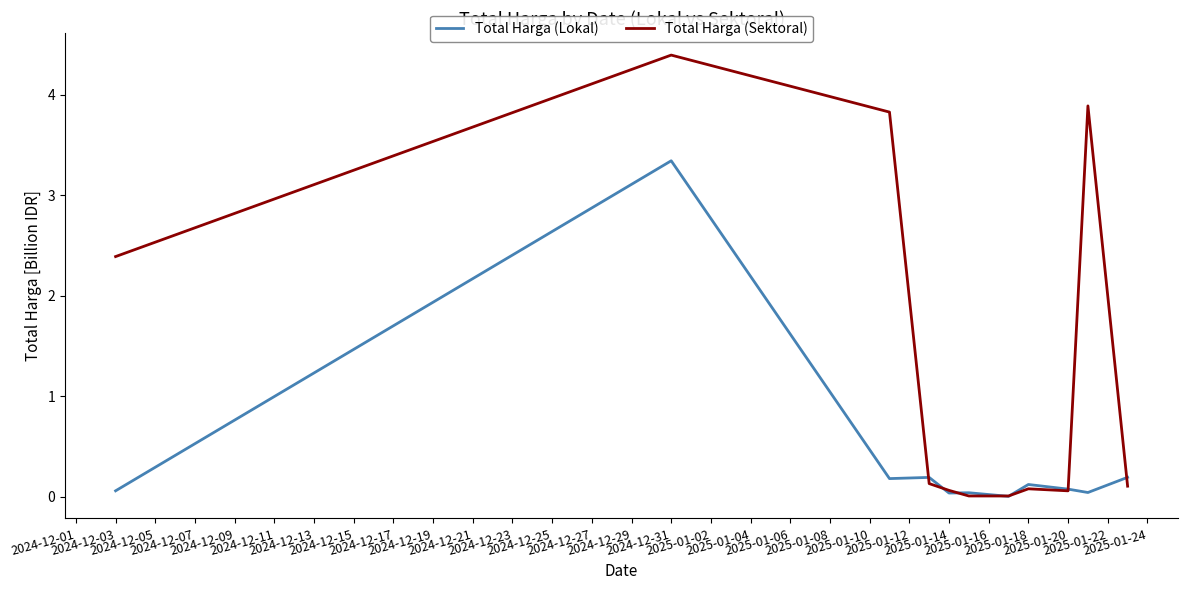

What is the greatest value displayed?

4.4